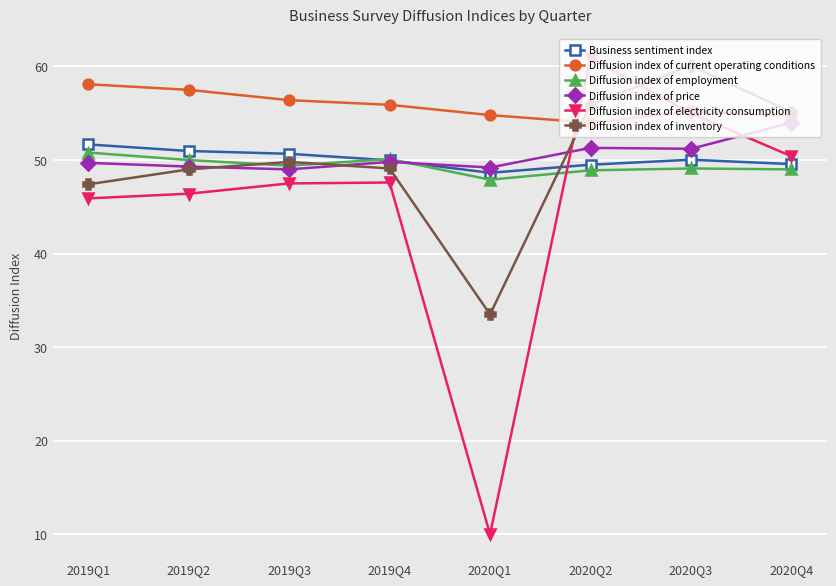

Is it true that Diffusion index of electricity consumption equals 37.2 at 2020Q2?

False